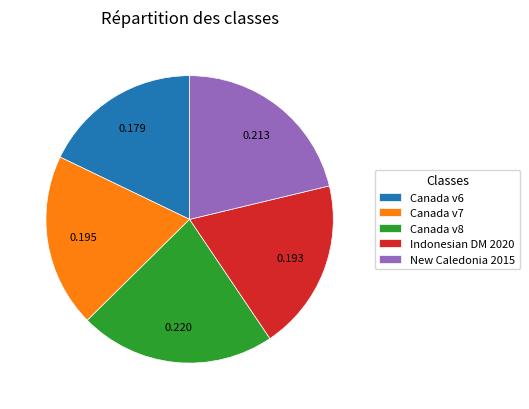

Do Canada v7 and Indonesian DM 2020 together represent more than half of the pie?

No